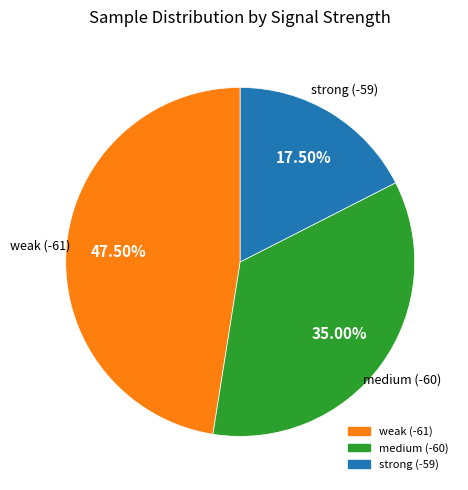

Does any single category account for the majority?

No